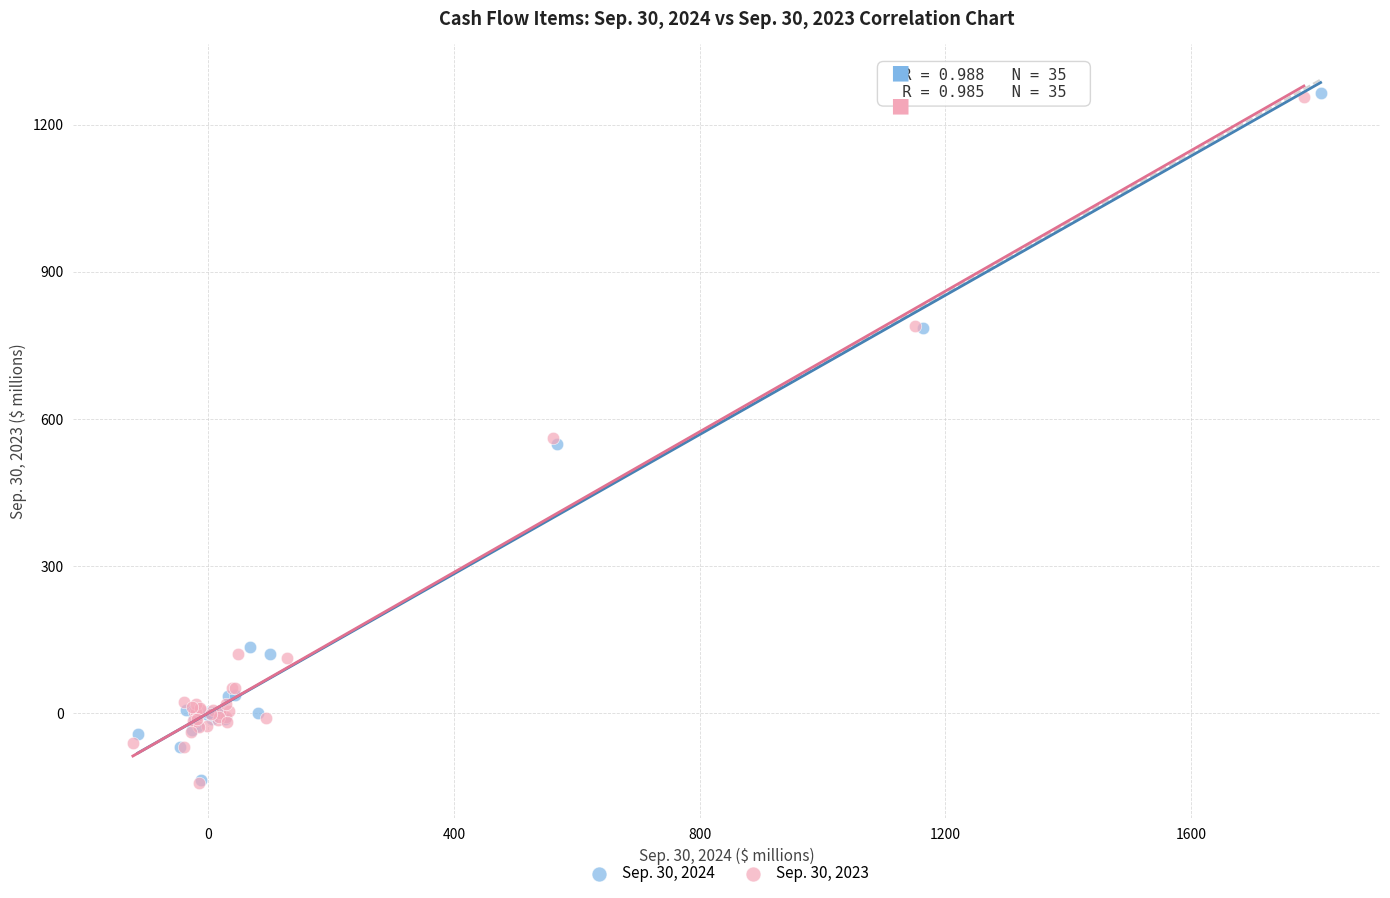

Which series has the widest spread of Y values?

Sep. 30, 2024